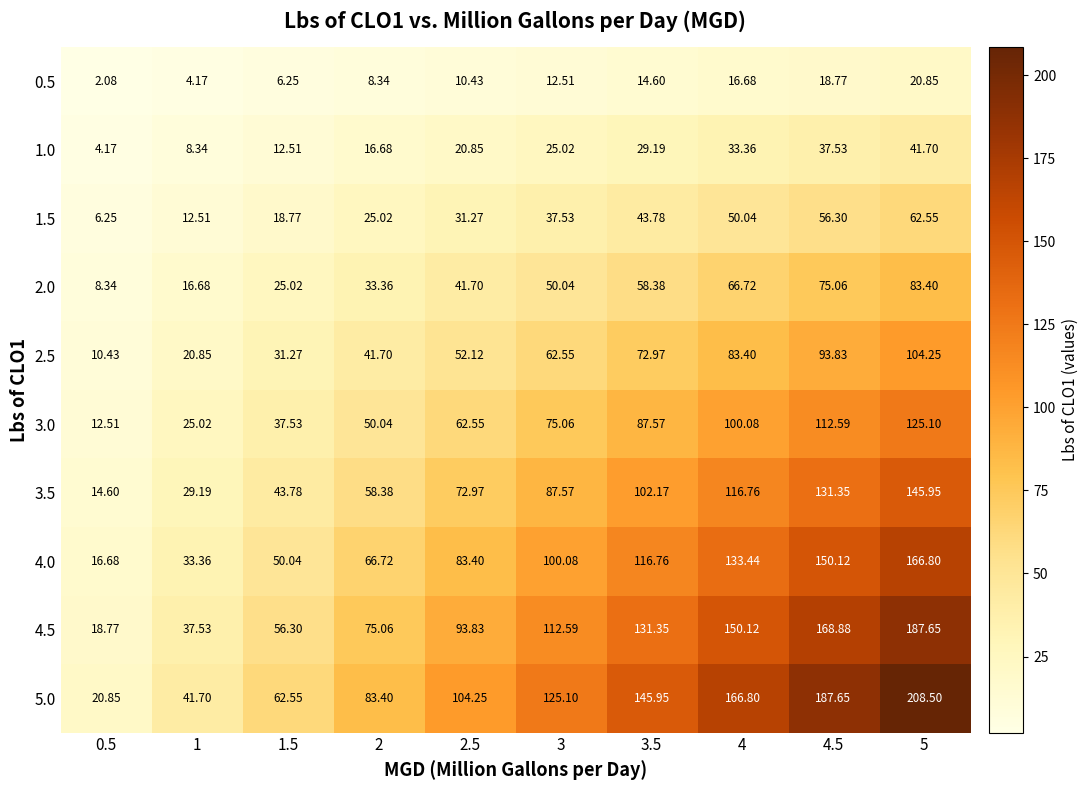

Is the value of 3.0 at 4 greater than the value of 5.0 at 2?

Yes